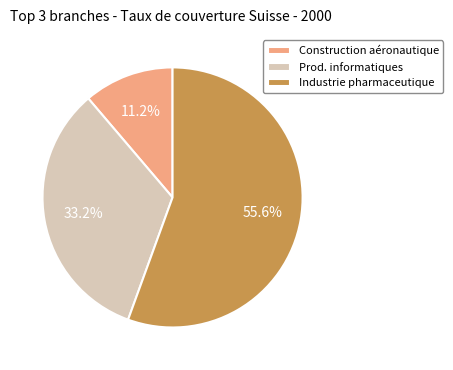

Which slice is the largest?

Industrie pharmaceutique